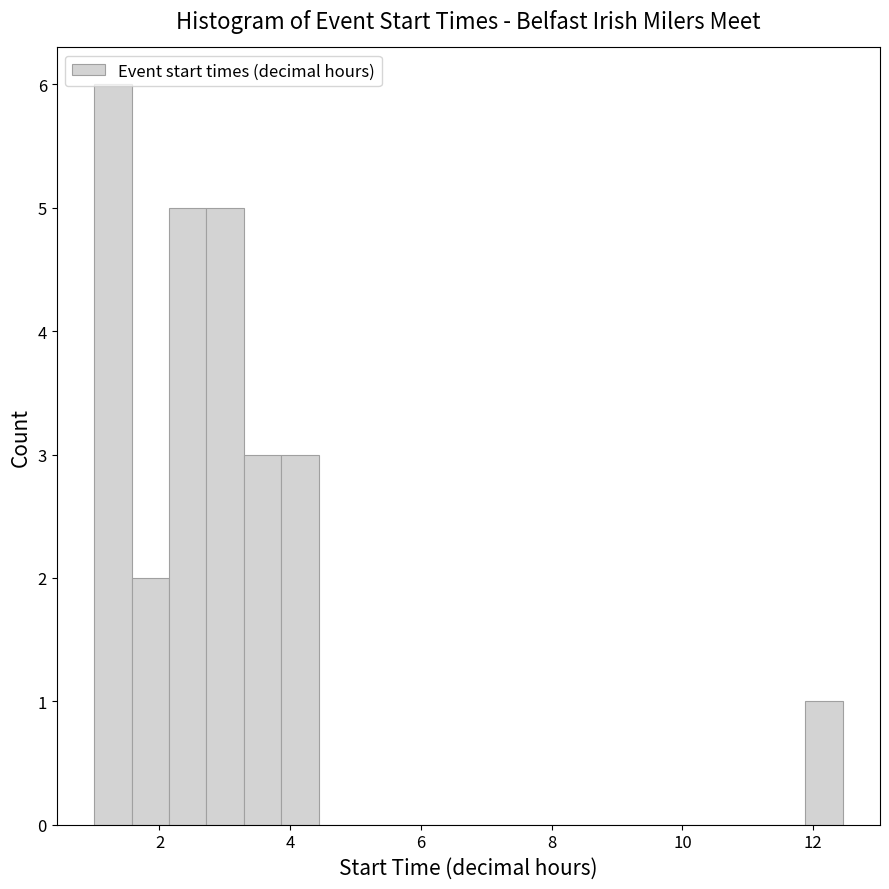

Around what value on the x-axis is the tallest bar? Give the approximate position of its centre, as read against the axis.

1.2